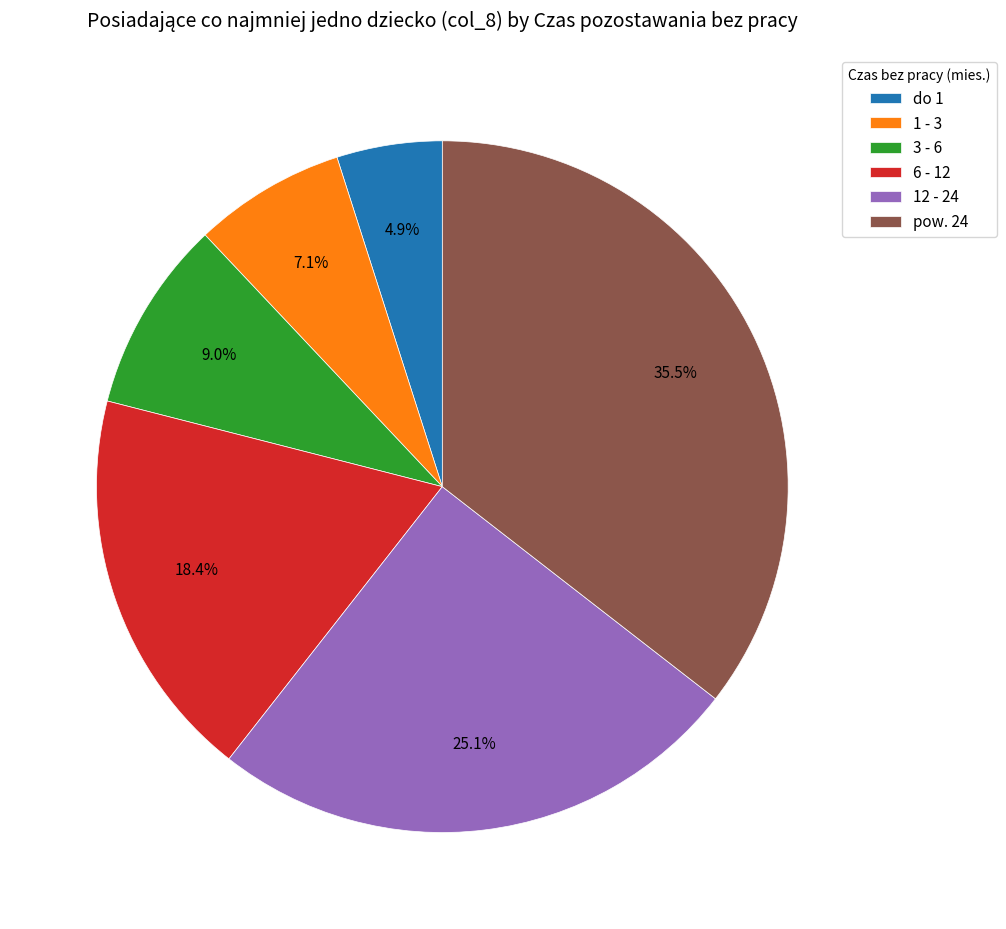

Combined, do 12 - 24 and do 1 account for over 50%?

No